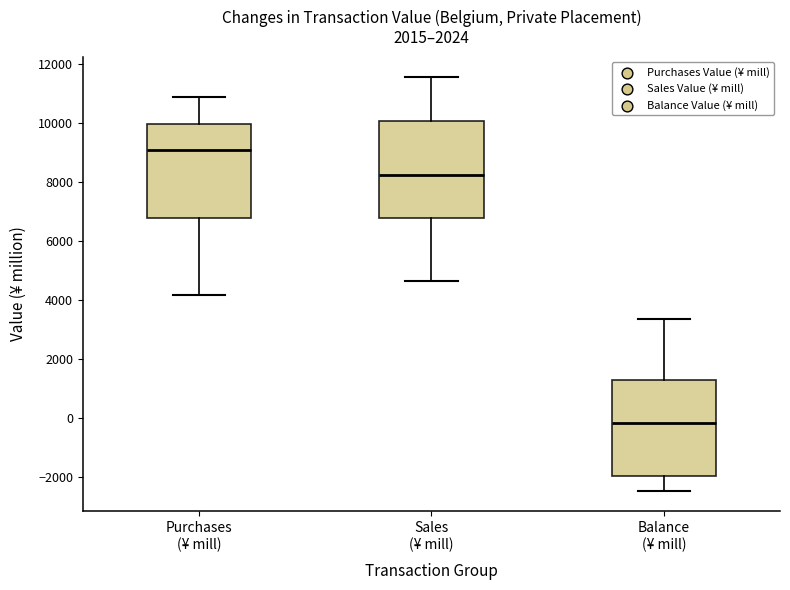

Reading left to right, transcribe this box plot: for each box, give where its median line is, the range the box spans, and where its two whiskers end, as read against the y-axis. The values are not printed on the chart, so give them approximately, as read against the axis.

Purchases (¥ mill): median 9000, box 6800 to 10000, whiskers 4200 to 11000
Sales (¥ mill): median 8200, box 6800 to 10000, whiskers 4600 to 11600
Balance (¥ mill): median -200, box -2000 to 1400, whiskers -2400 to 3400